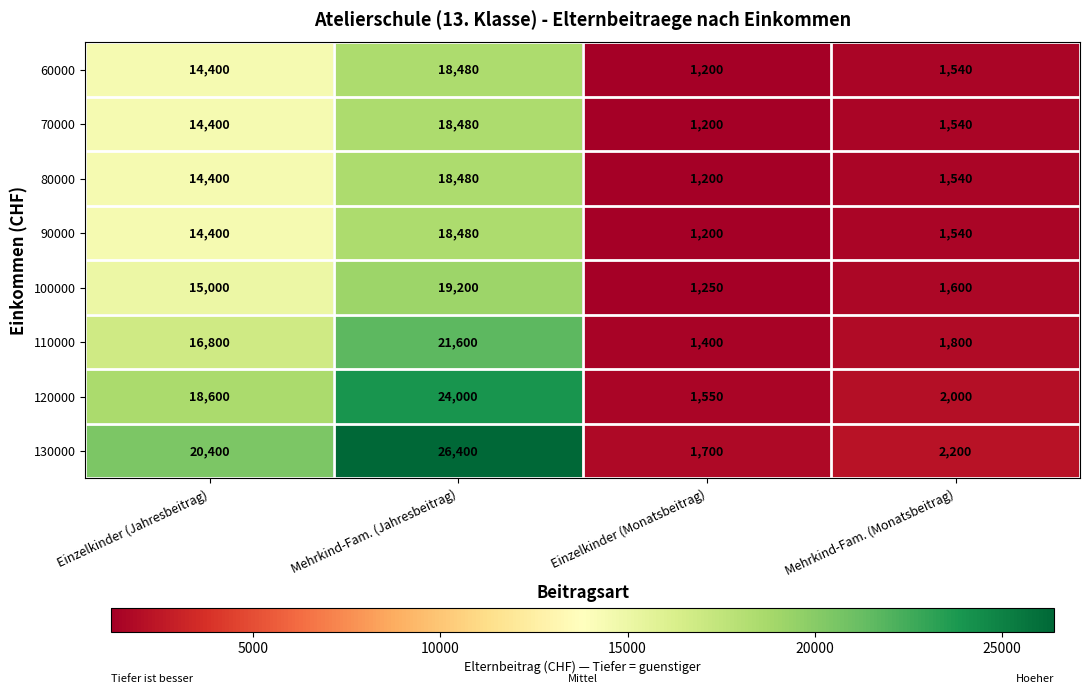

What is the spread (max minus min) of values at Mehrkind-Fam. (Jahresbeitrag)?

7920